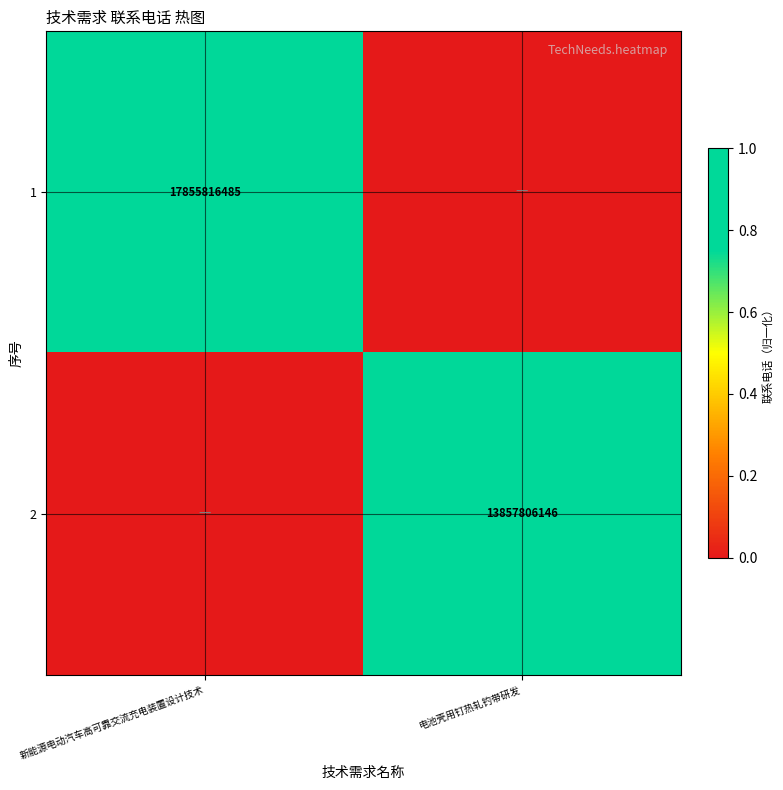

The value of 1 at 新能源电动汽车高可靠交流充电装置设计技术 is 30544508136. True or false?

False